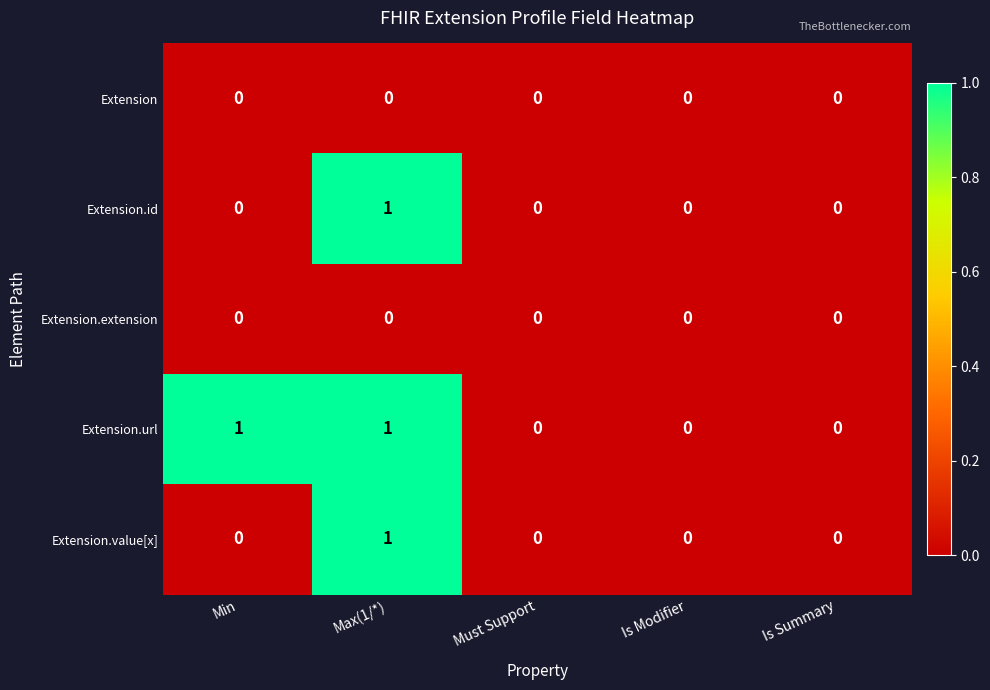

What is the total value across all series at Max(1/*)?

3